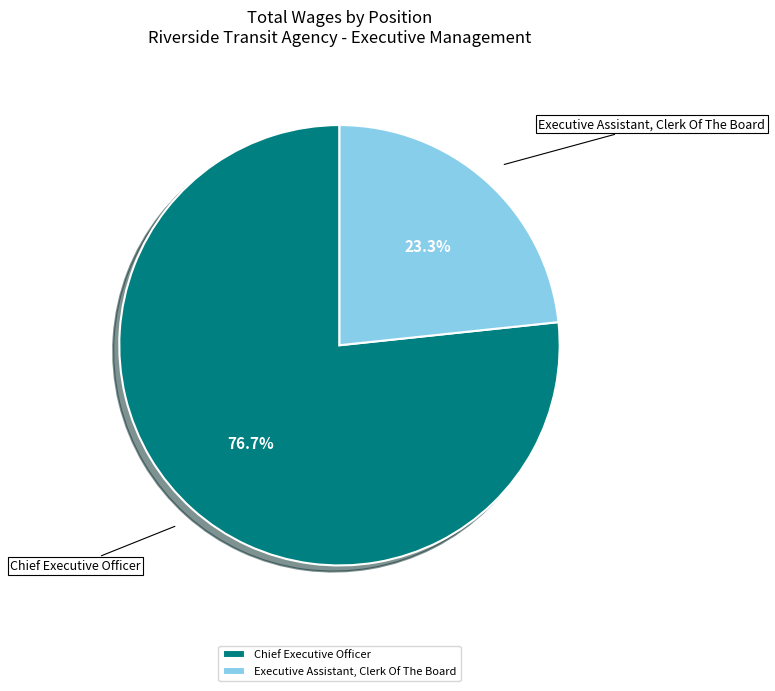

Is Chief Executive Officer the majority of the pie?

Yes